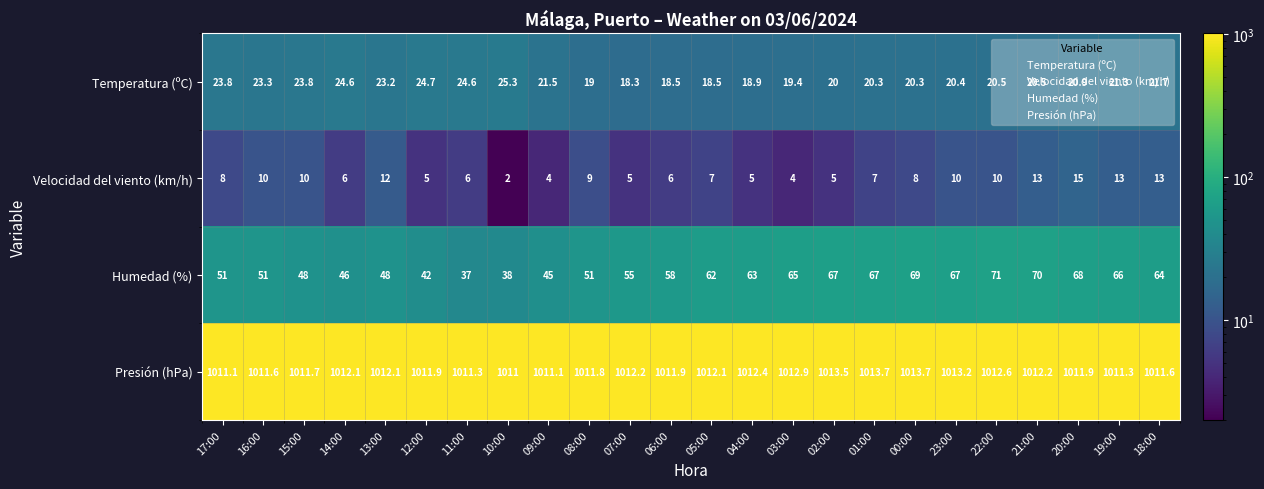

What is the greatest value displayed?

1013.7